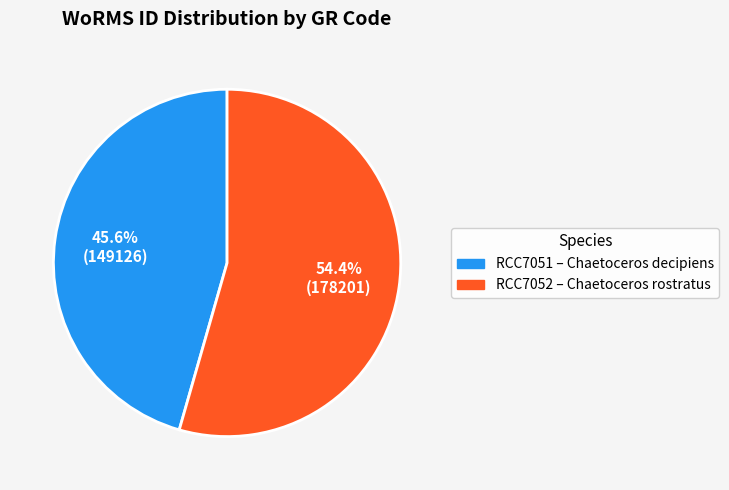

Is there any slice that represents more than half of the pie?

Yes